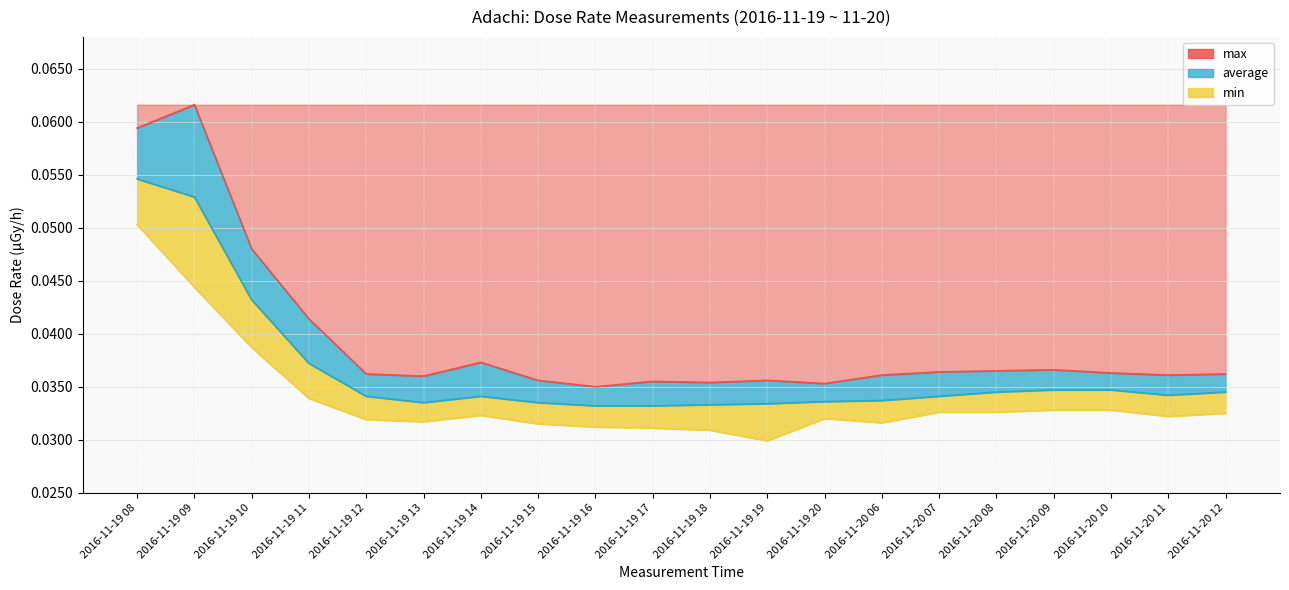

Which category has the lowest value in the min series?

2016-11-19 19